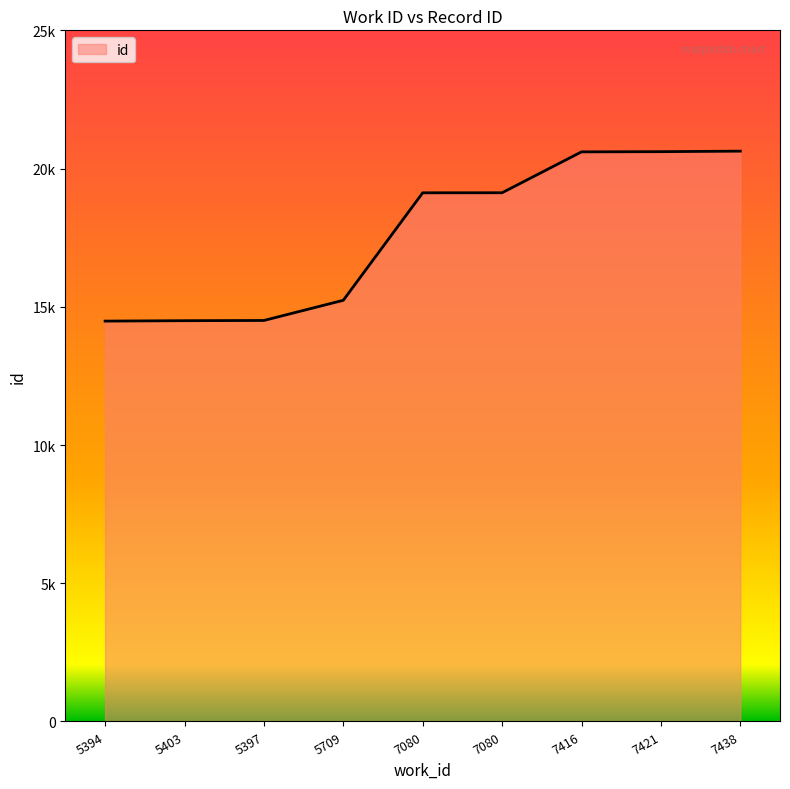

List the labels in order of value, largest first.

7438, 7421, 7416, 7080, 7080, 5709, 5397, 5403, 5394